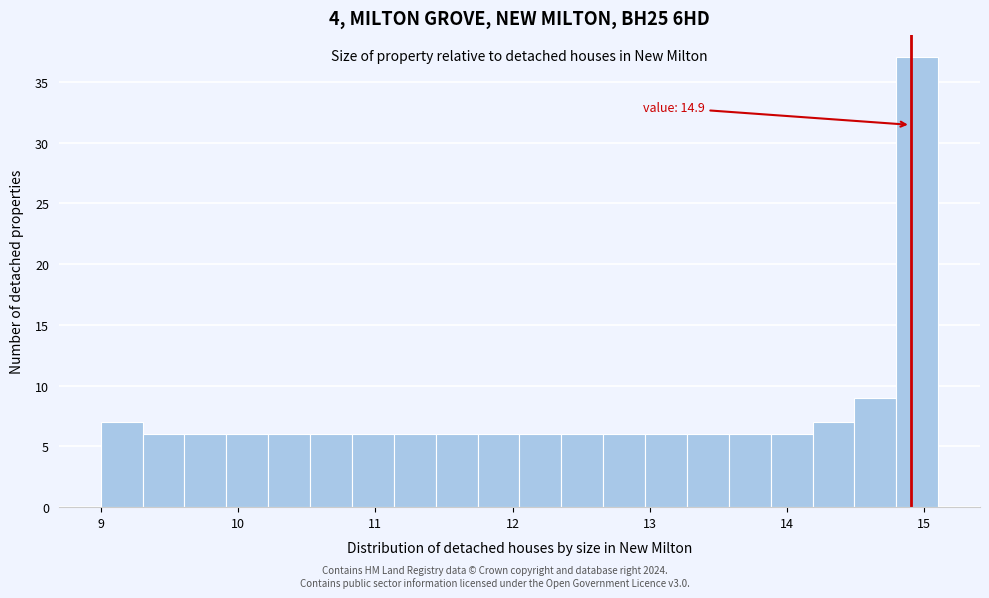

Around what value on the x-axis is the tallest bar? Give the approximate position of its centre, as read against the axis.

14.9